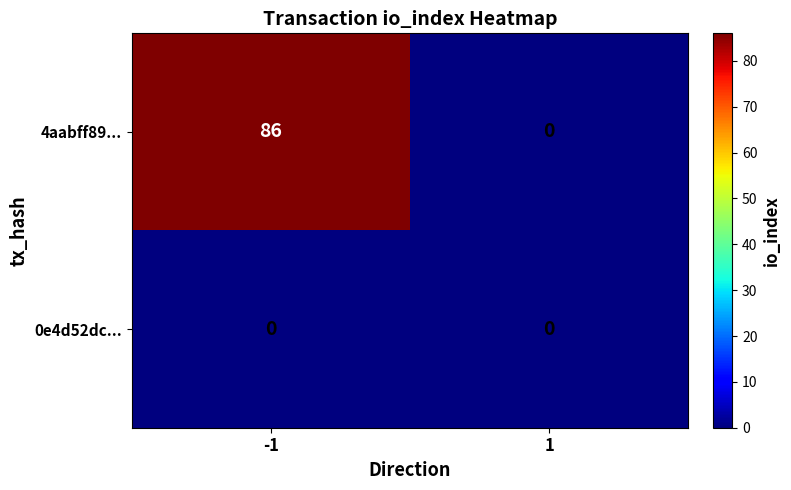

What is the difference between the 4aabff89... values at -1 and 1?

86